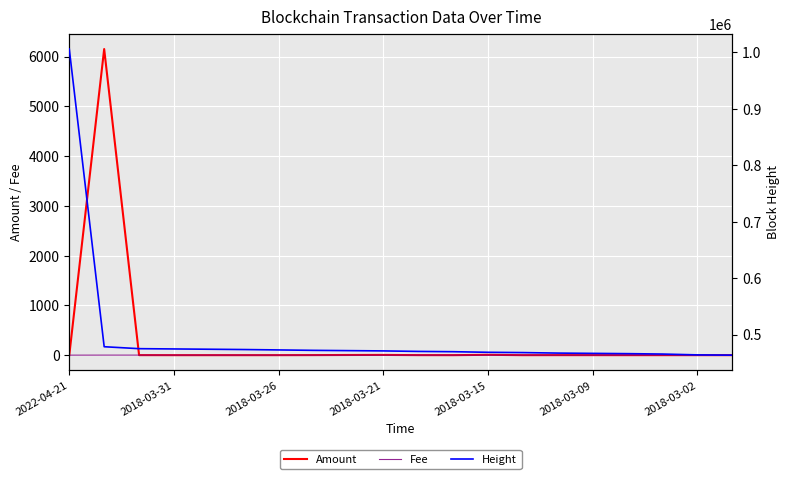

Read the Fee value at 2022-04-21.

0.1